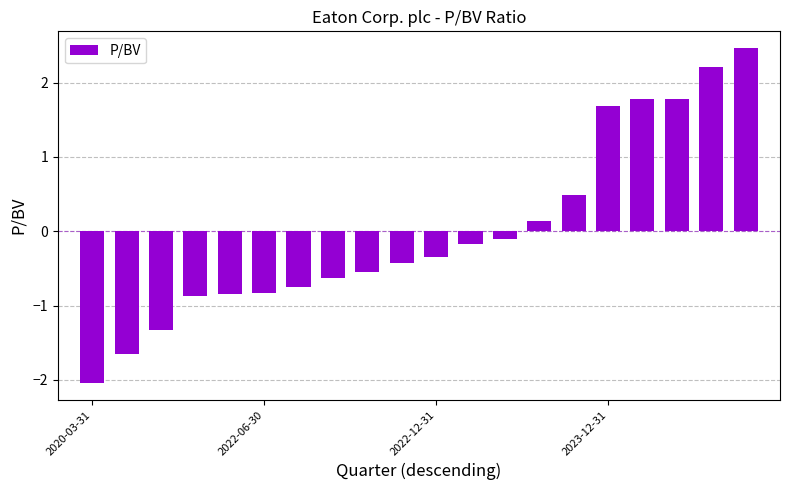

Does the chart contain any negative values?

Yes